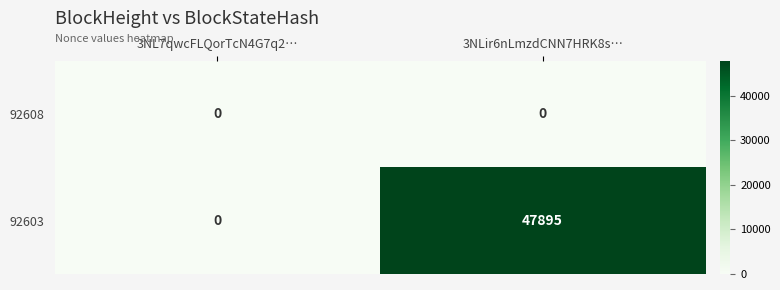

What is the difference between the 92603 values at 3NL7qwcFLQorTcN4G7q2… and 3NLir6nLmzdCNN7HRK8s…?

47895